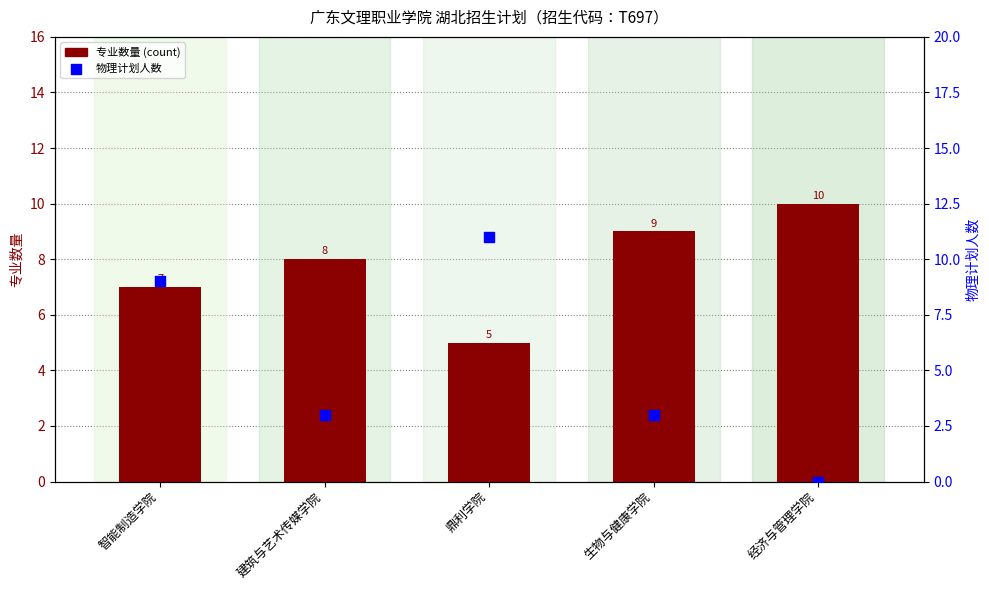

Which series has the largest Y range (max minus min)?

物理计划人数